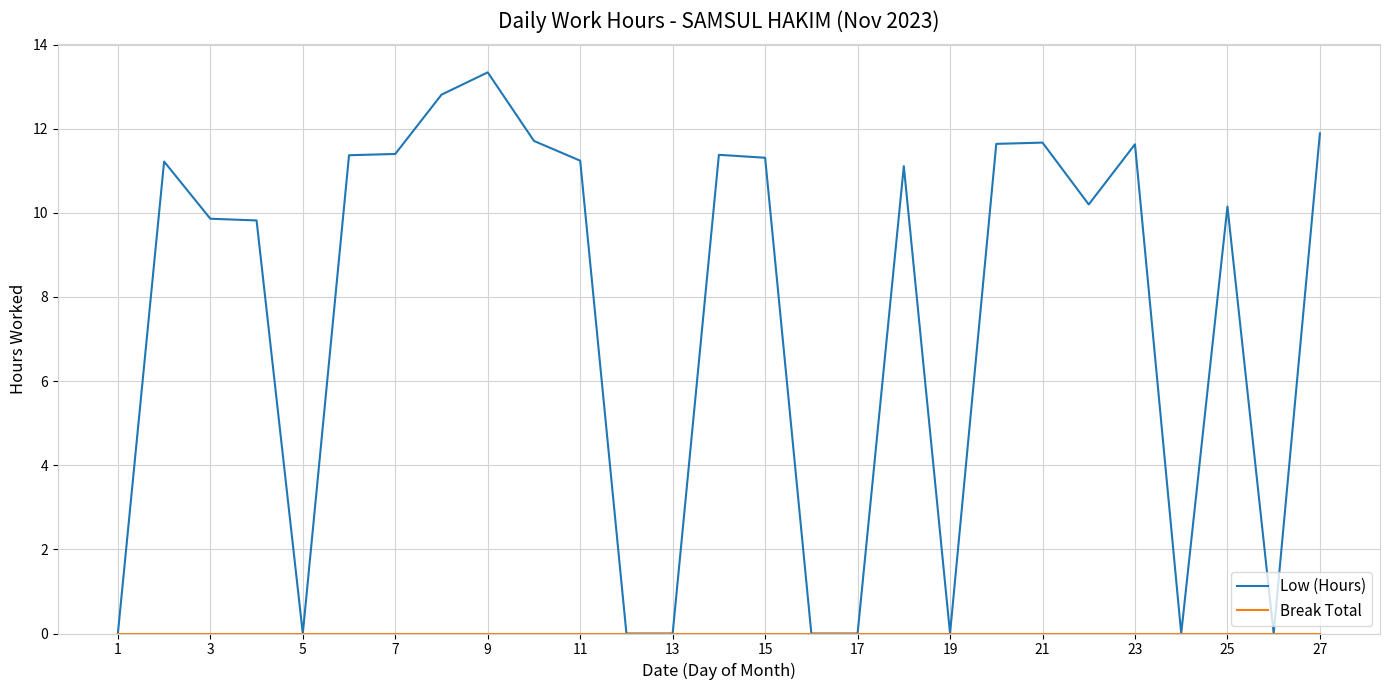

At how many categories does at least one series exceed 8?

18